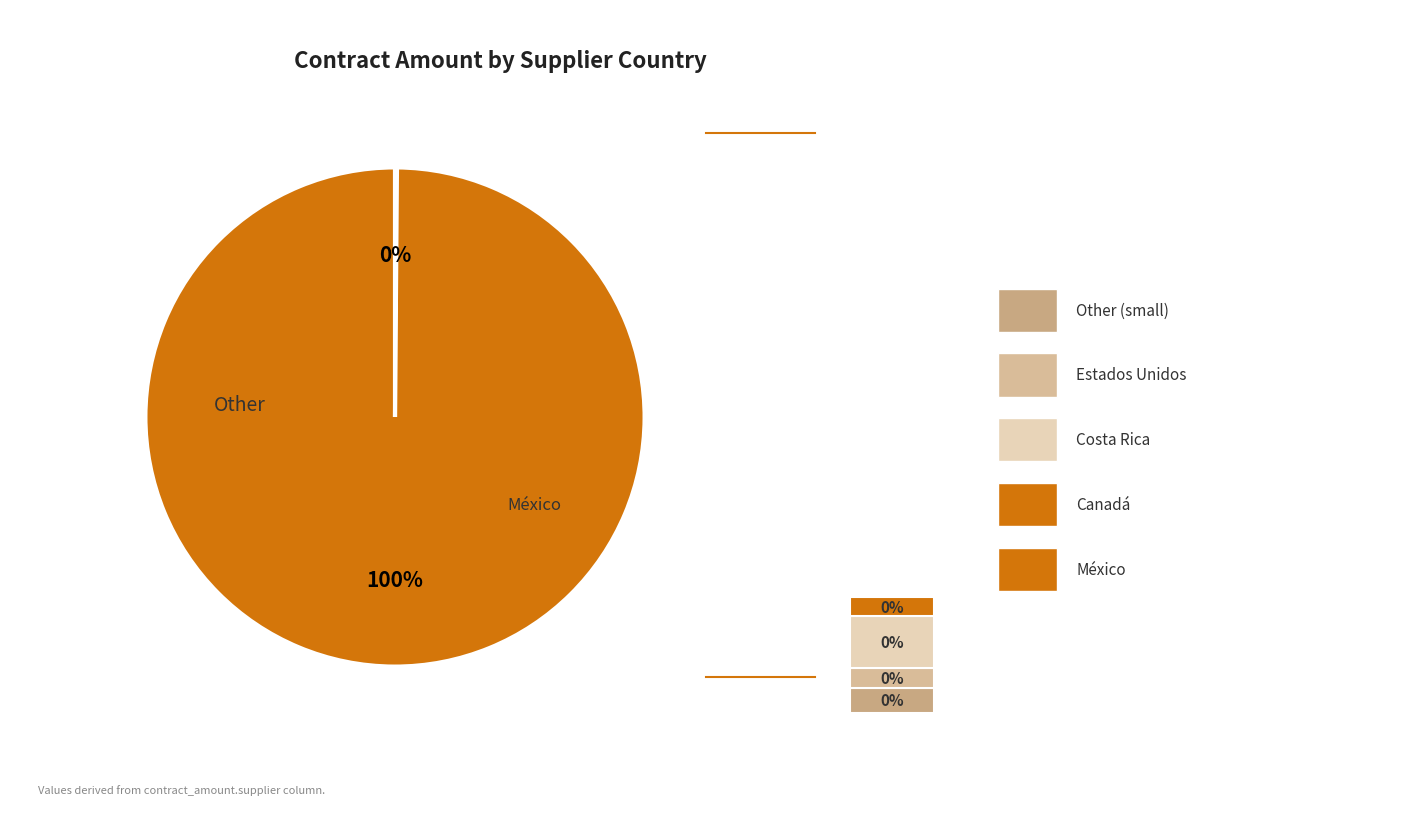

To the nearest percent, what is the difference between the largest and smallest slice percentages?

100%